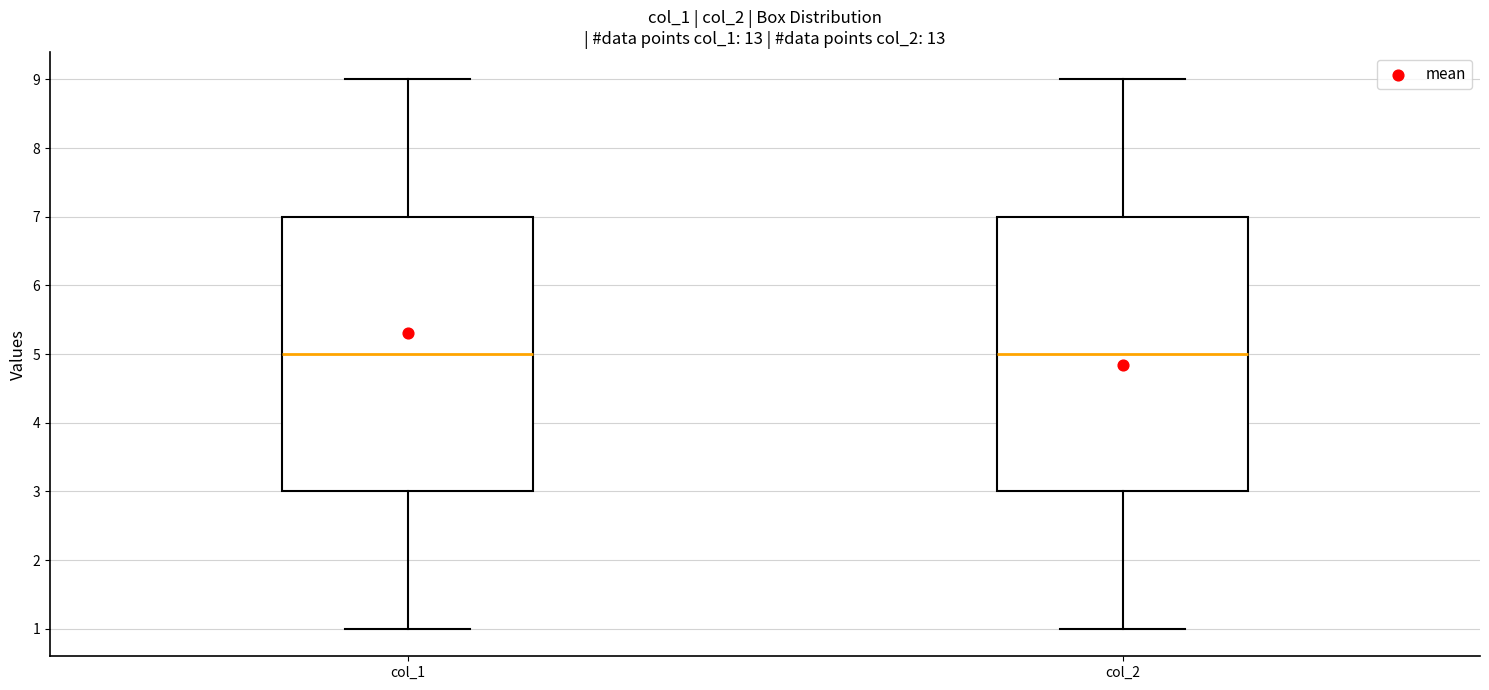

Reading left to right, transcribe this box plot: for each box, give where its median line is, the range the box spans, and where its two whiskers end, as read against the y-axis. The values are not printed on the chart, so give them approximately, as read against the axis.

col_1: median 5, box 3 to 7, whiskers 1 to 9
col_2: median 5, box 3 to 7, whiskers 1 to 9